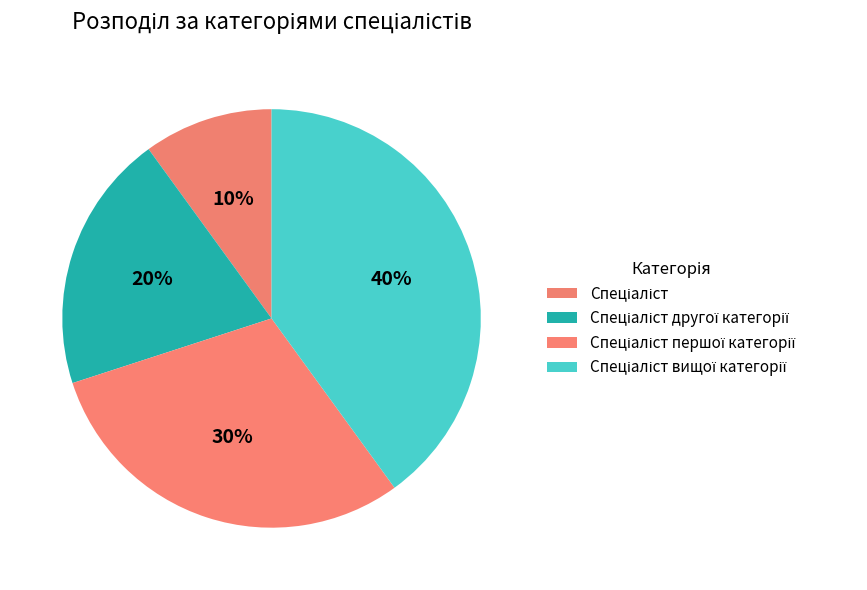

What percentage is the Спеціаліст вищої категорії slice, to the nearest percent?

40%